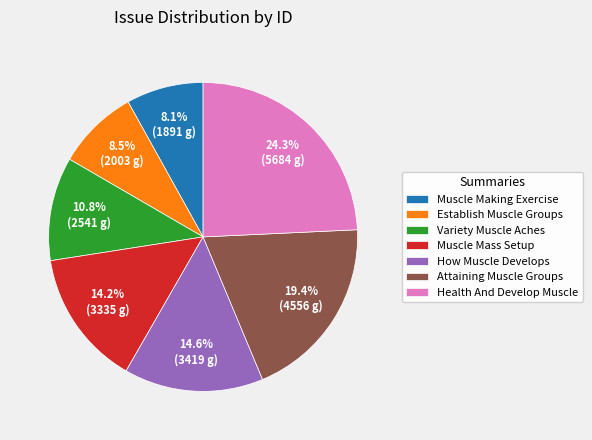

Does any single category account for the majority?

No